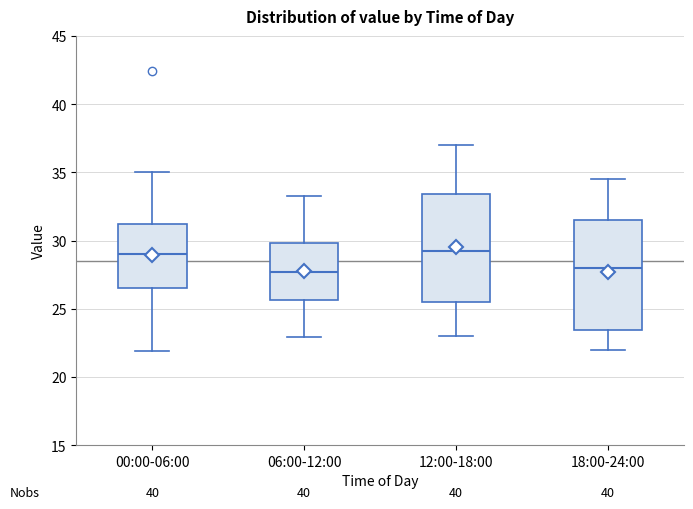

Where is the upper edge of the box for 12:00-18:00 on the y-axis? The values are not printed on the chart, so give them approximately, as read against the axis.

33.5